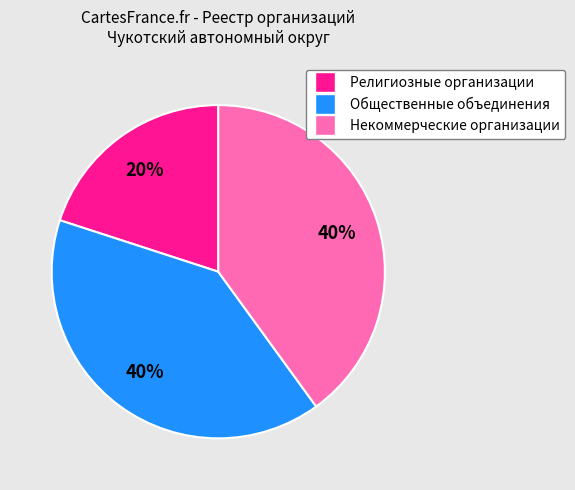

To the nearest percent, what is the difference between the largest and smallest slice percentages?

20%